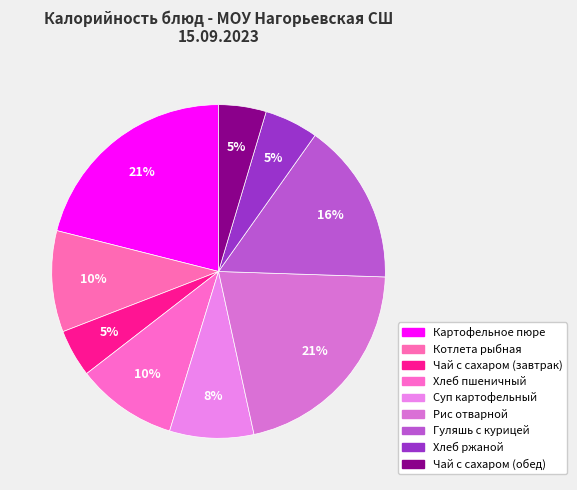

Which has a higher value, Котлета рыбная or Хлеб ржаной?

Котлета рыбная